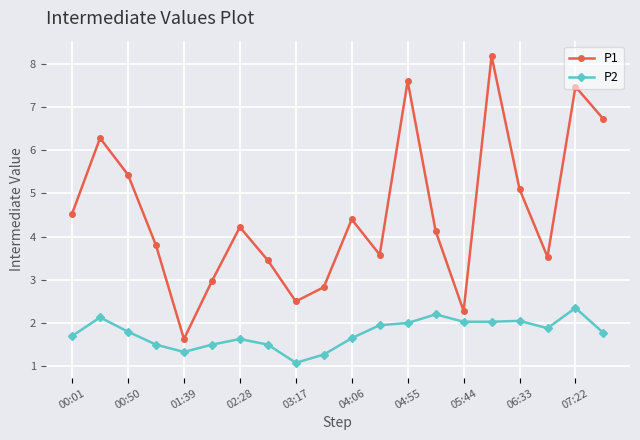

List the series in order of their overall mean, highest first.

P1, P2